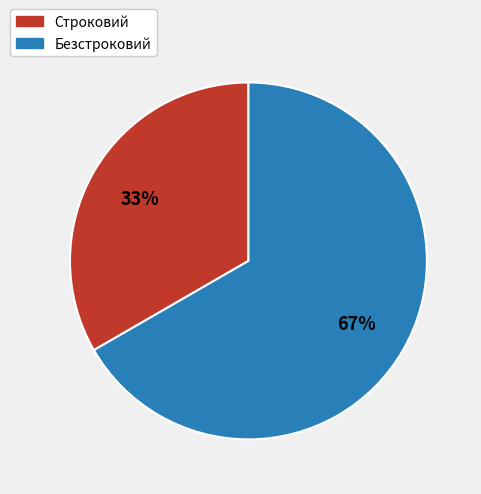

How many segments does this pie chart have?

2